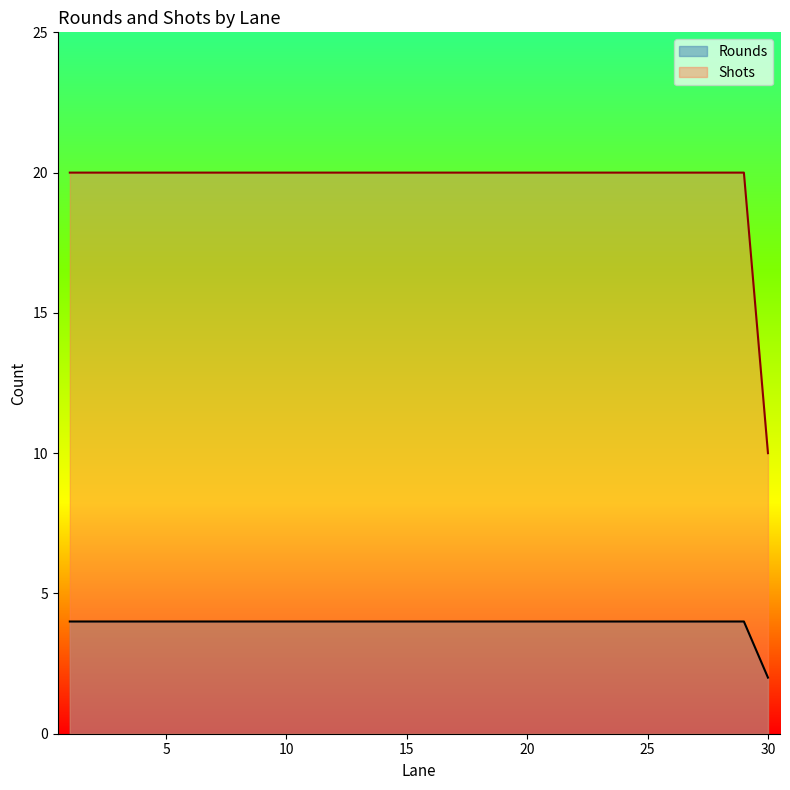

True or false: Rounds and Shots cross at least once.

False